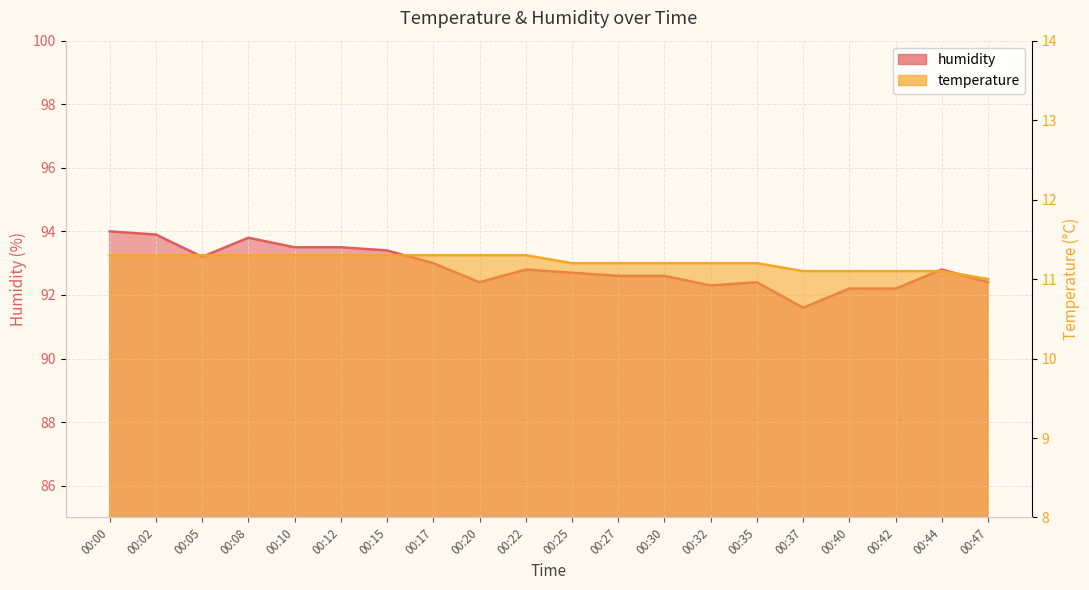

At which label is temperature closest to 11?

00:47